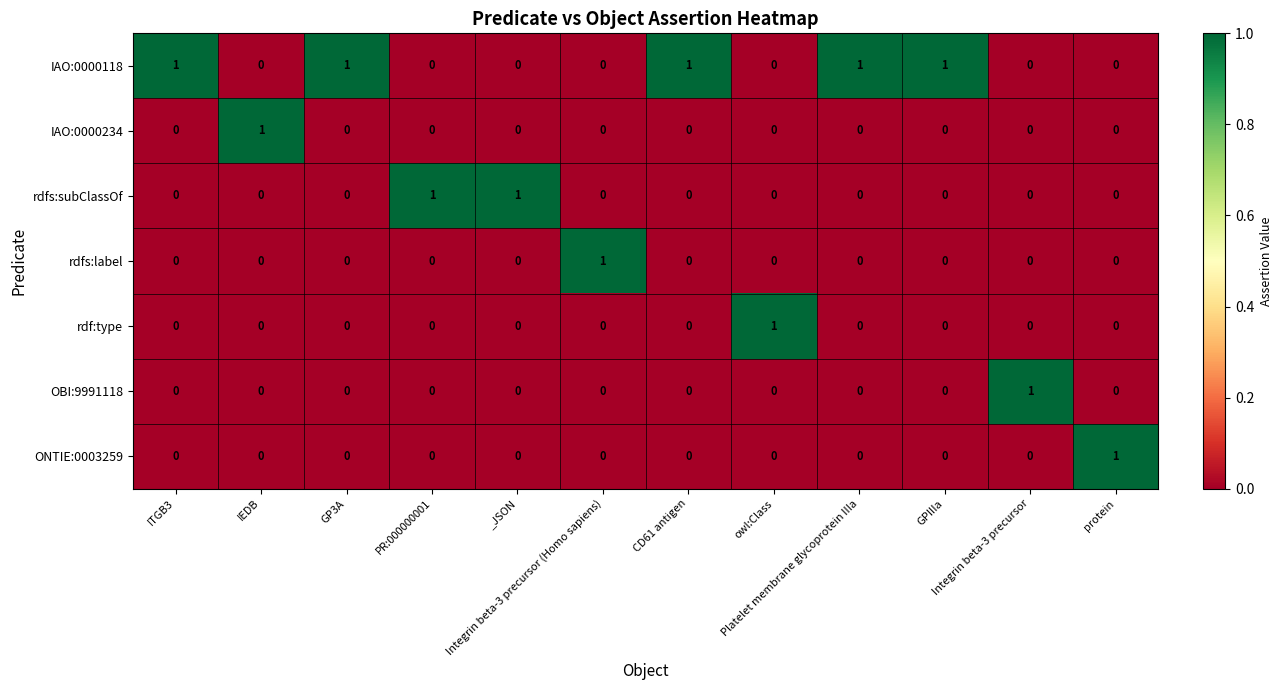

At how many categories does at least one series exceed 0?

12